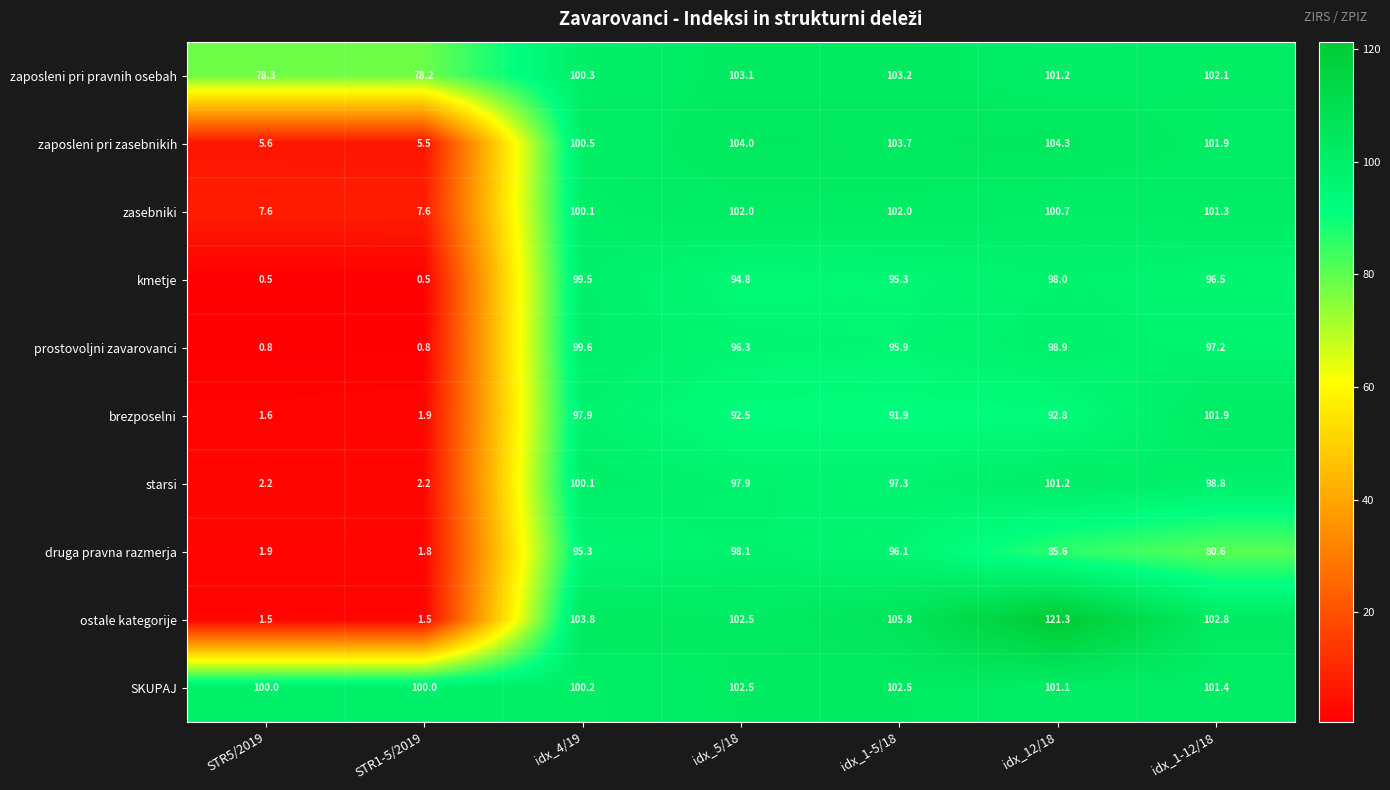

Which series has the largest range (max minus min)?

ostale kategorije